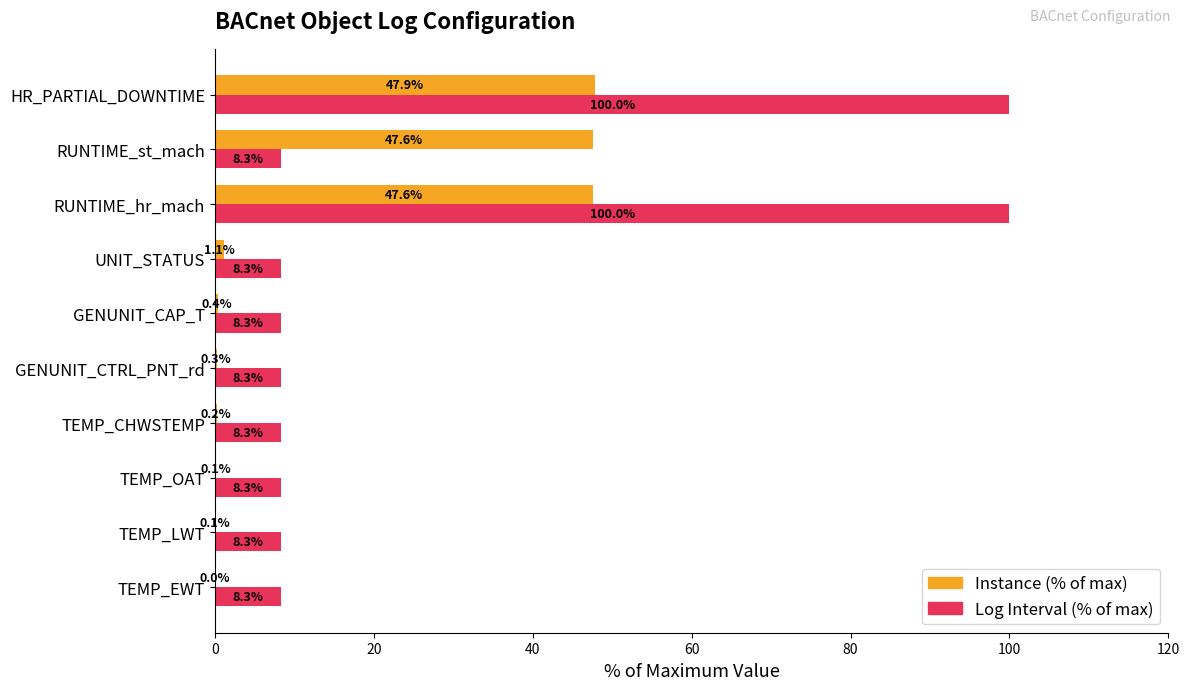

The Instance (% of max) series shows 30.8 at HR_PARTIAL_DOWNTIME. True or false?

False